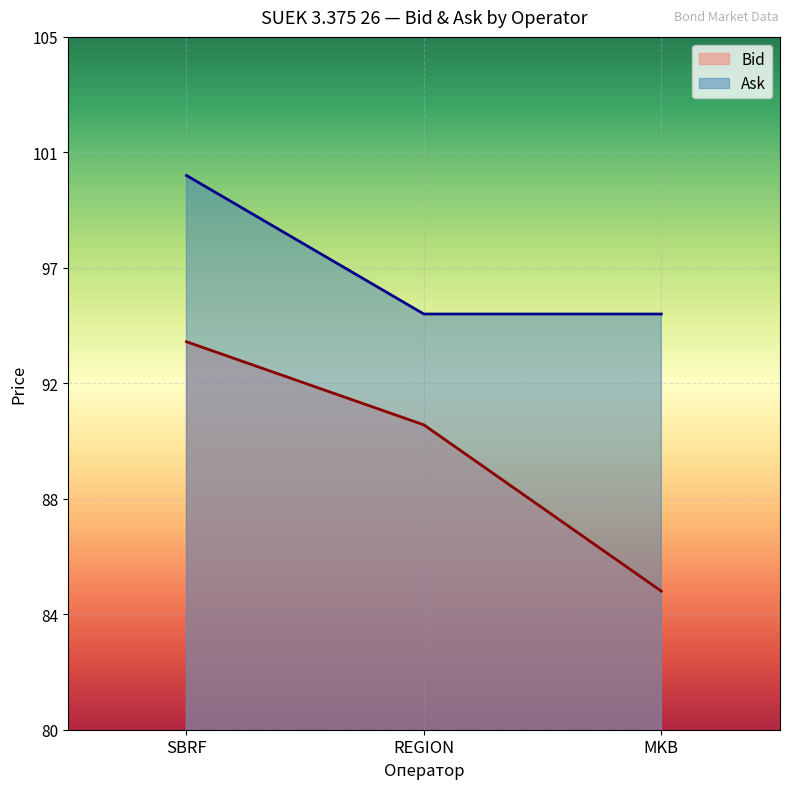

Which has a higher value, MKB or REGION?

REGION